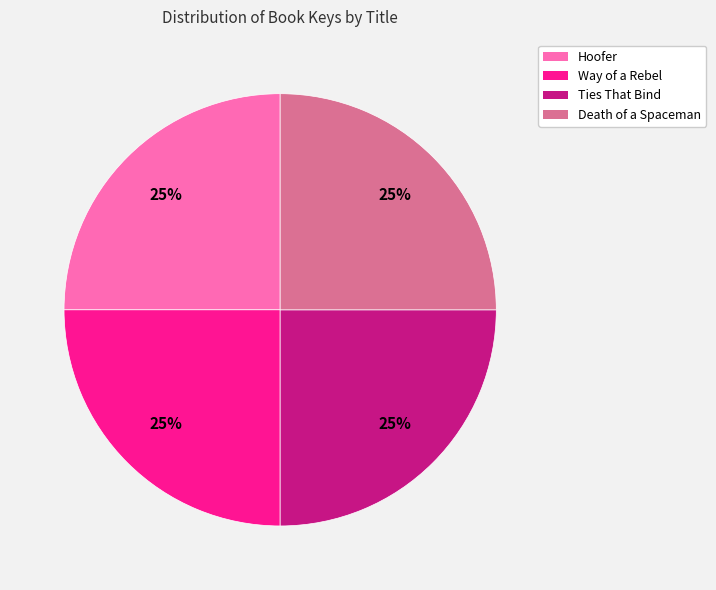

To the nearest percent, what is the combined percentage of Ties That Bind and Hoofer?

50%